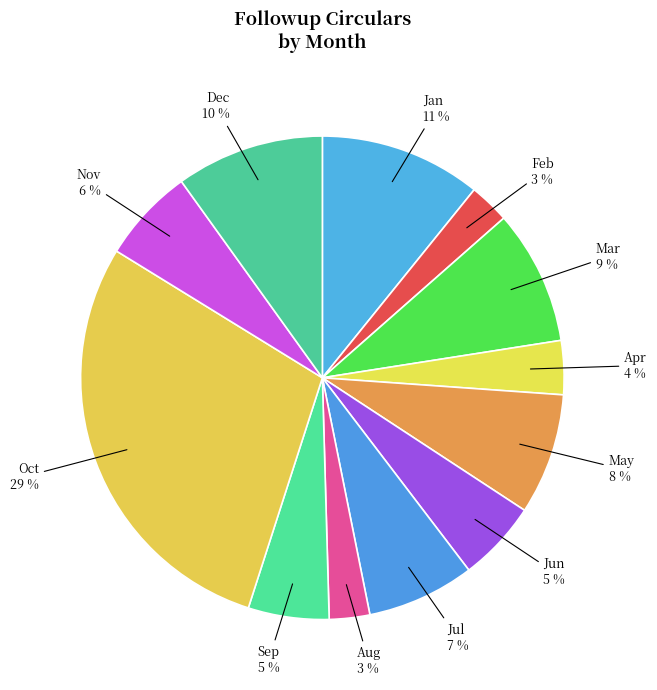

How many slices are in this pie chart?

12